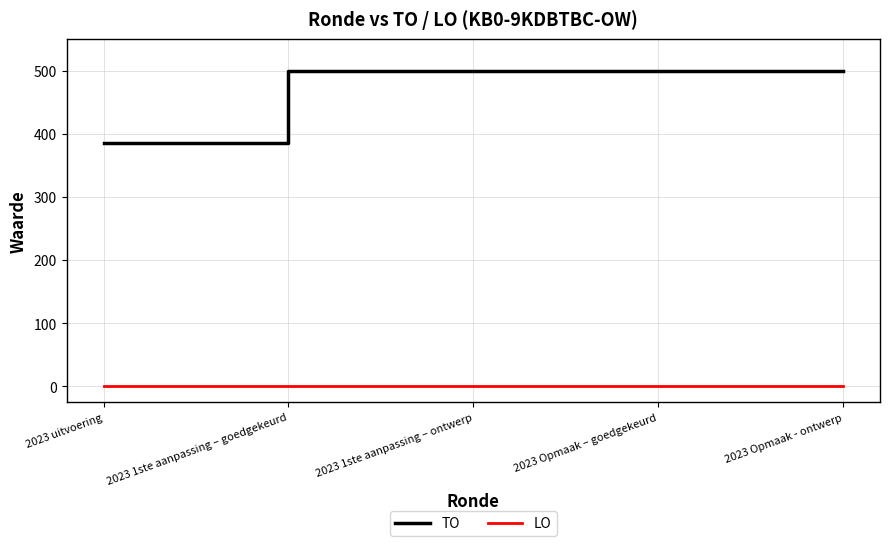

Is the value of LO at 2023 Opmaak – goedgekeurd greater than the value of TO at 2023 1ste aanpassing – goedgekeurd?

No